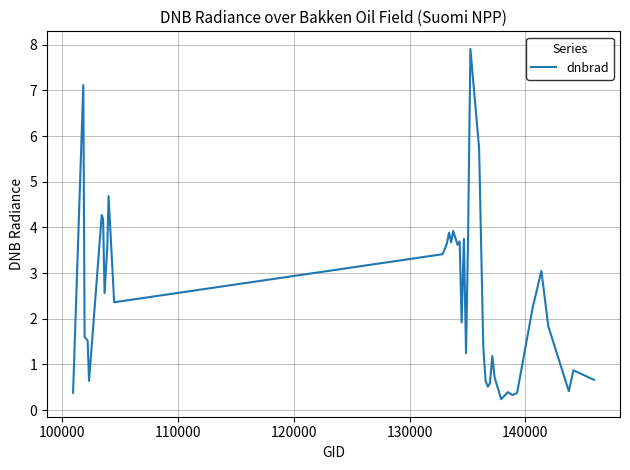

What is the greatest value displayed?

7.9